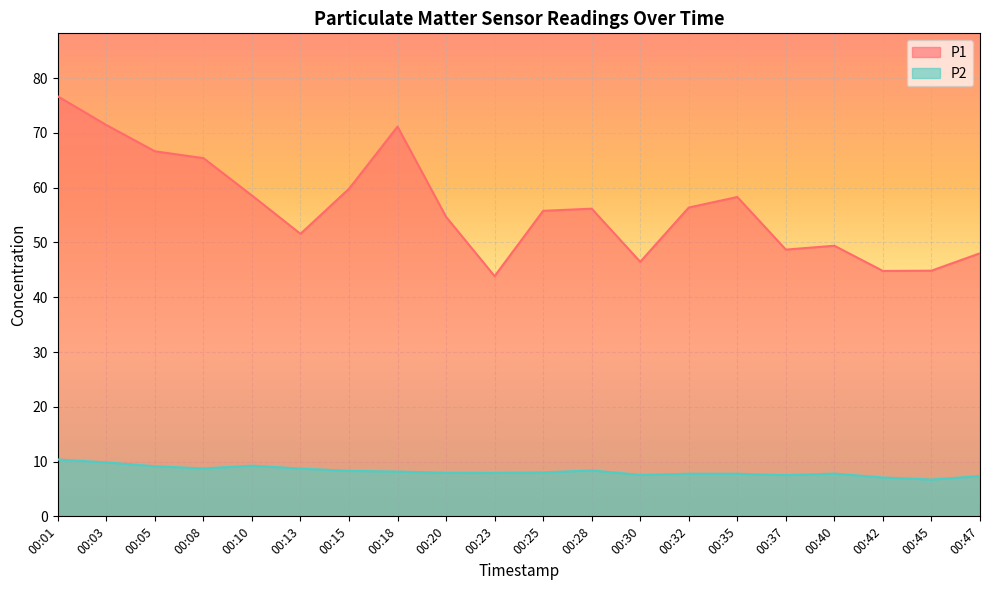

Reading left to right, what are all the values shown in this chart?

P1: 00:01=76.7	00:03=71.5	00:05=66.7	00:08=65.4	00:10=58.6	00:13=51.6	00:15=59.8	00:18=71.2	00:20=54.7	00:23=43.9	00:25=55.8	00:28=56.2	00:30=46.5	00:32=56.4	00:35=58.3	00:37=48.7	00:40=49.4	00:42=44.8	00:45=44.9	00:47=48.0
P2: 00:01=10.4	00:03=9.8	00:05=9.2	00:08=8.8	00:10=9.2	00:13=8.7	00:15=8.3	00:18=8.2	00:20=8.0	00:23=7.9	00:25=8.0	00:28=8.4	00:30=7.6	00:32=7.8	00:35=7.8	00:37=7.5	00:40=7.8	00:42=7.1	00:45=6.7	00:47=7.3